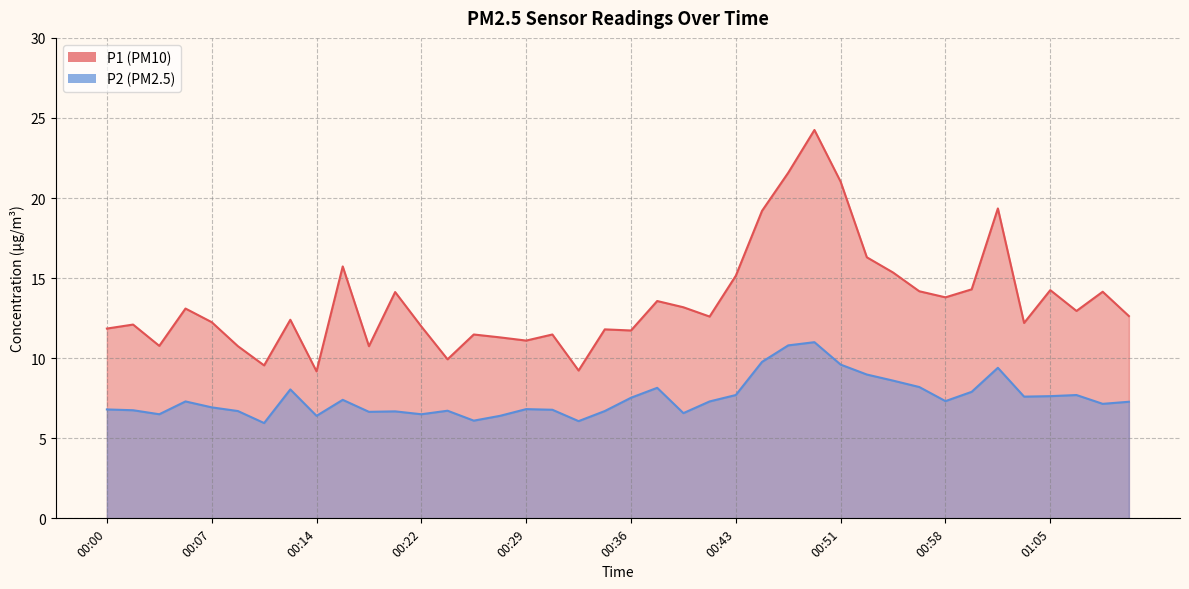

What position from the right is 00:18?

30